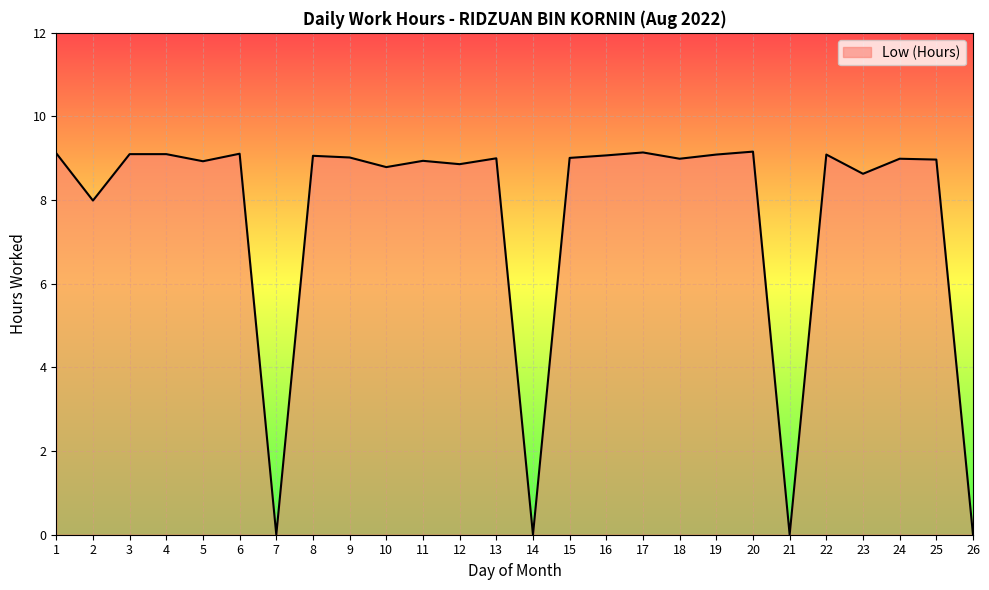

What is the difference between the maximum and minimum values?

9.2